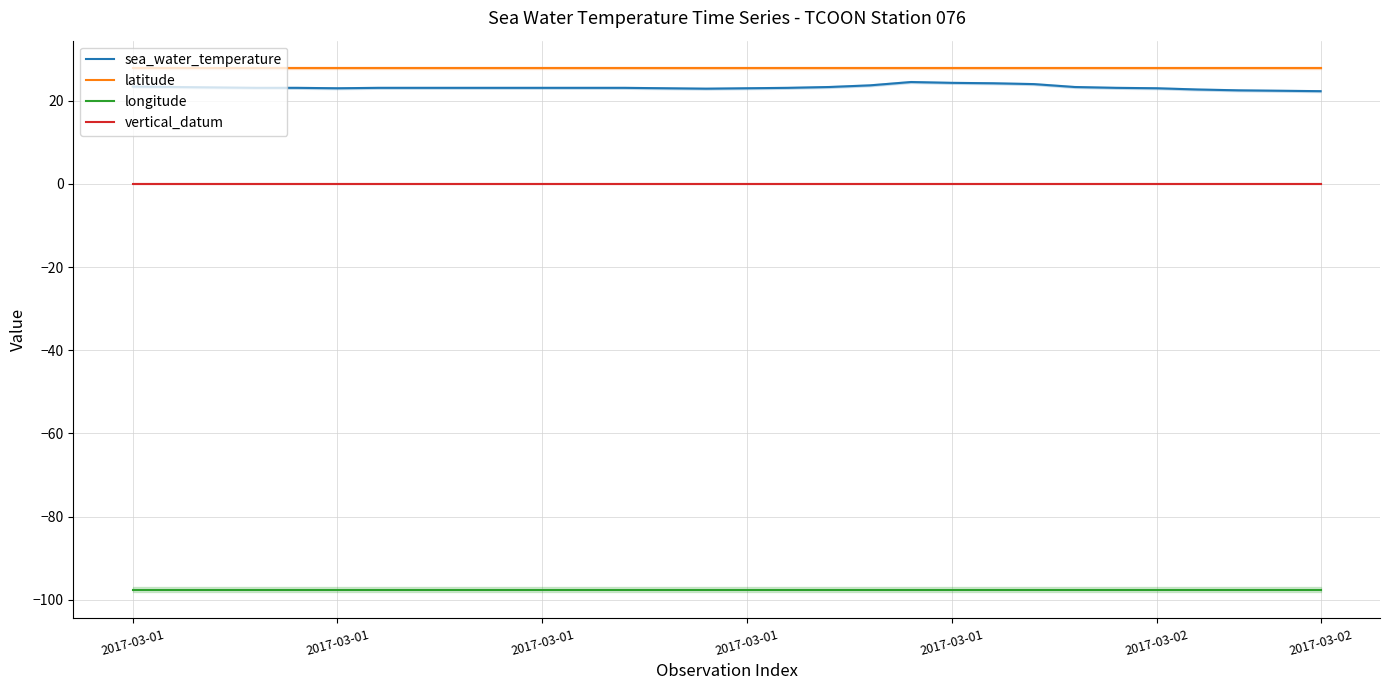

What is the highest value of the sea_water_temperature series?

24.5